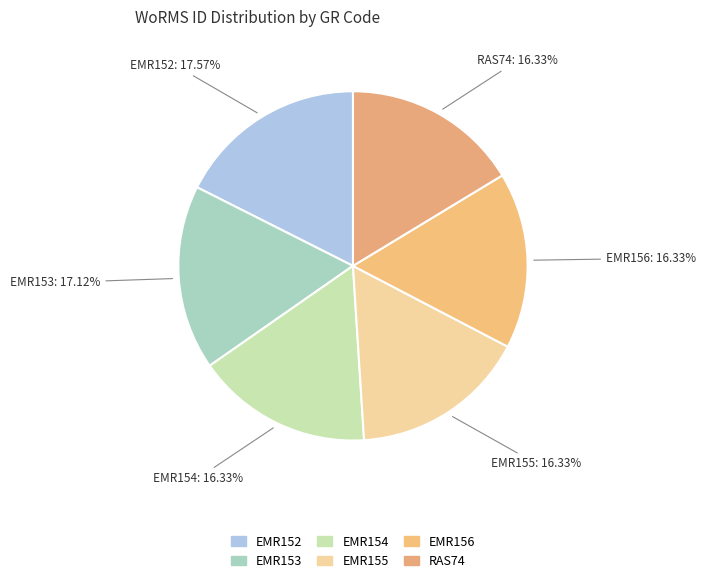

To the nearest percent, what is the combined percentage of RAS74 and EMR152?

34%